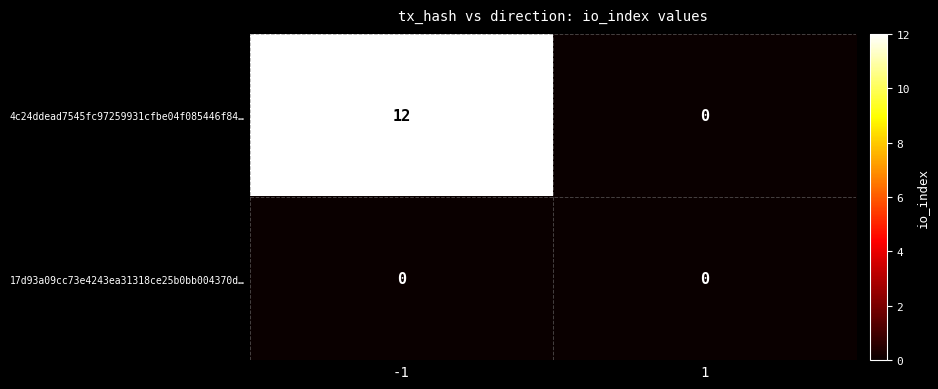

Rank the series by their maximum value, from lowest to highest.

17d93a09cc73e4243ea31318ce25b0bb004370d…, 4c24ddead7545fc97259931cfbe04f085446f84…